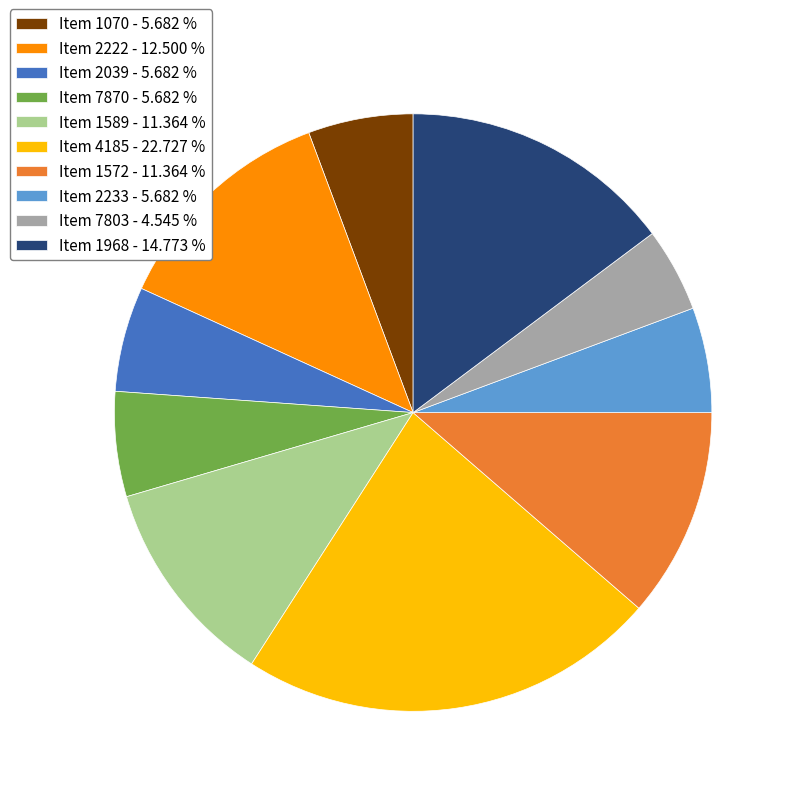

Combined, do Item 7870 - 5.682 % and Item 4185 - 22.727 % account for over 50%?

No